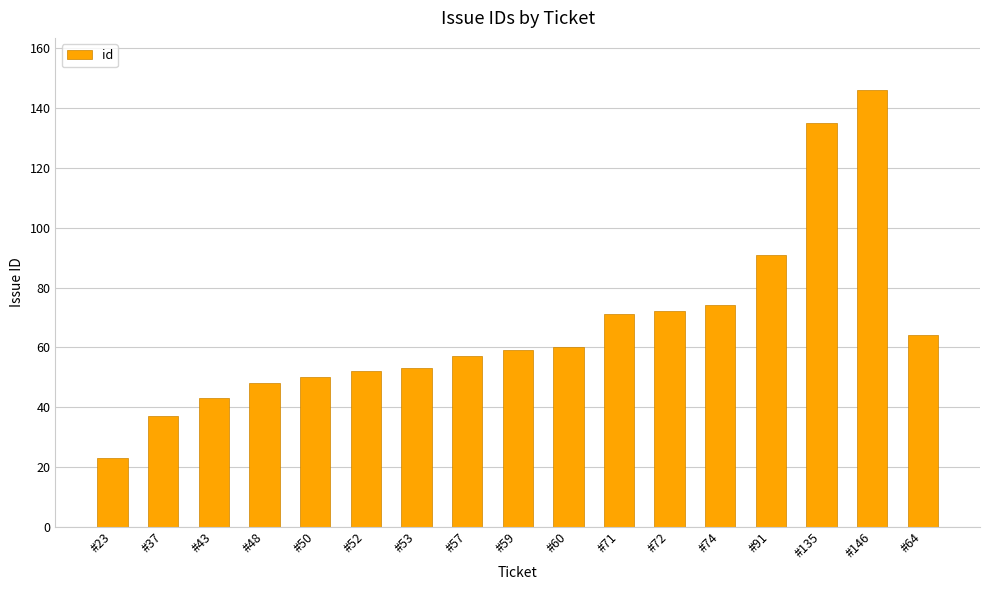

What is the difference between the values at #57 and #37?

20